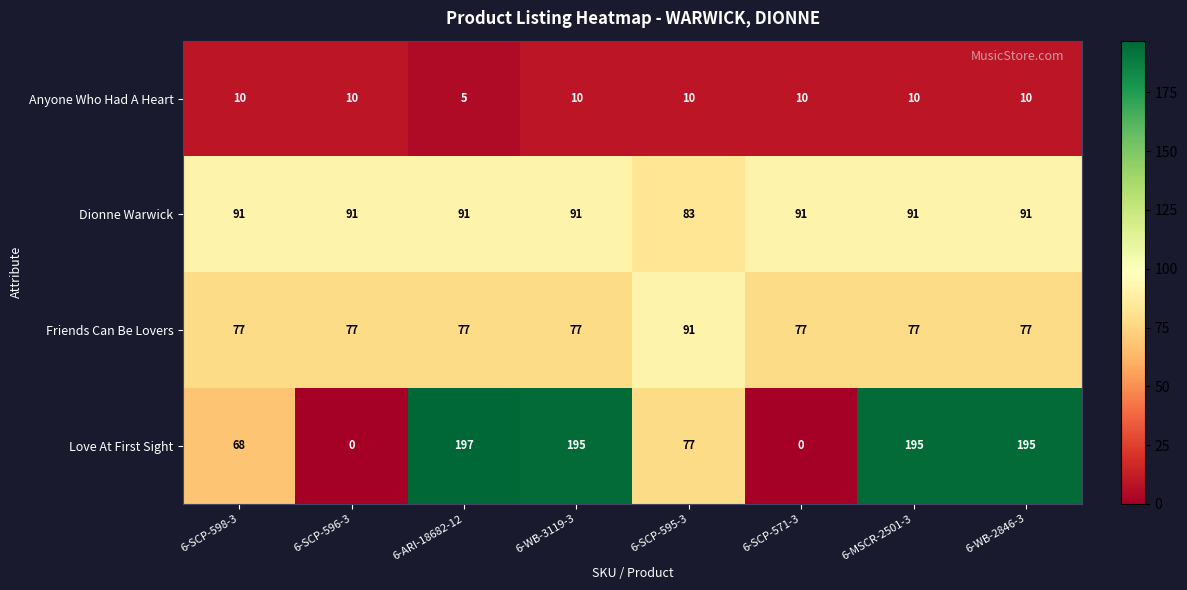

What is the spread (max minus min) of values at 6-SCP-596-3?

91